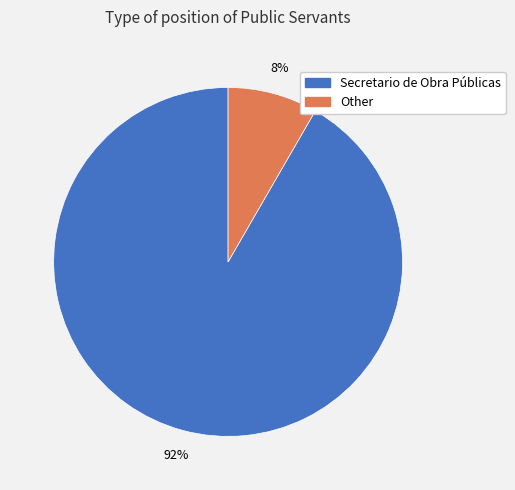

The Other slice represents 14% of the pie. True or false?

False